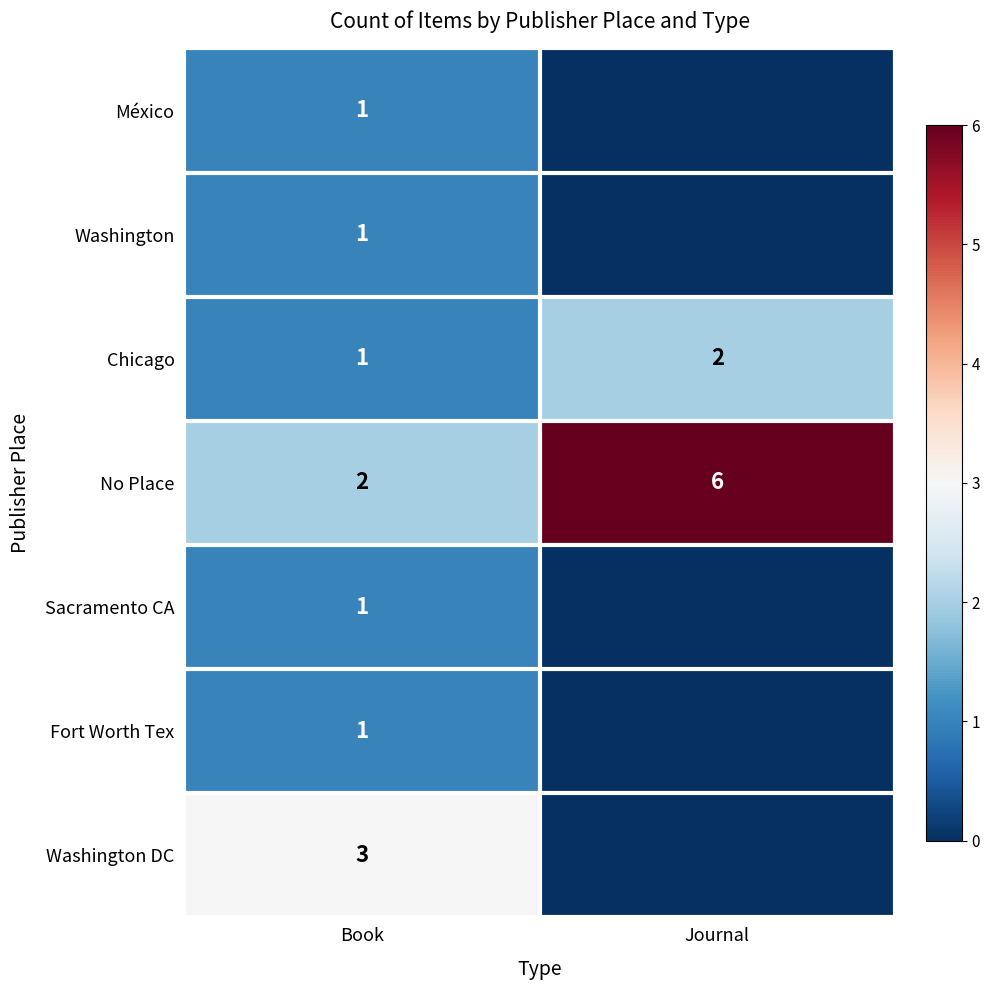

How many distinct data groups are displayed?

7